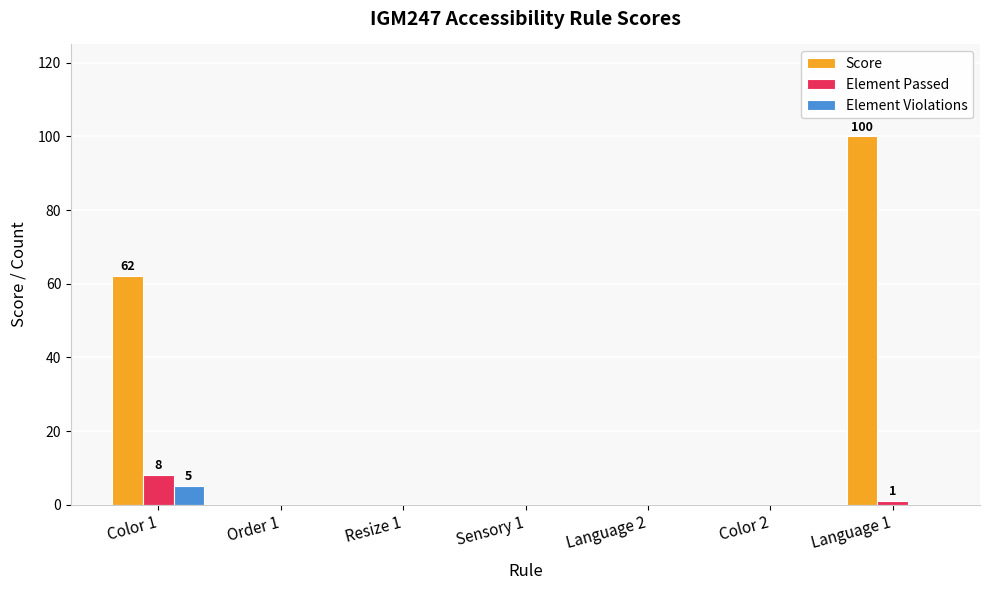

Which series has the largest total across all categories?

Score